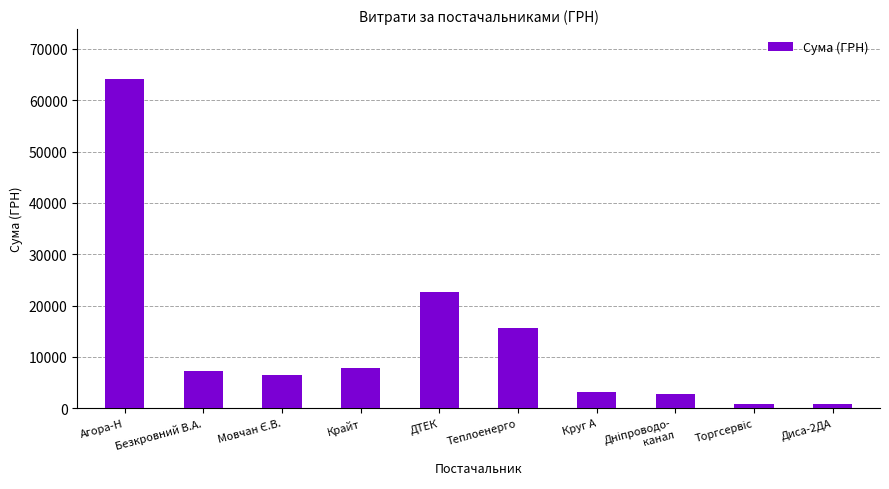

Does the chart contain stacked bars?

No